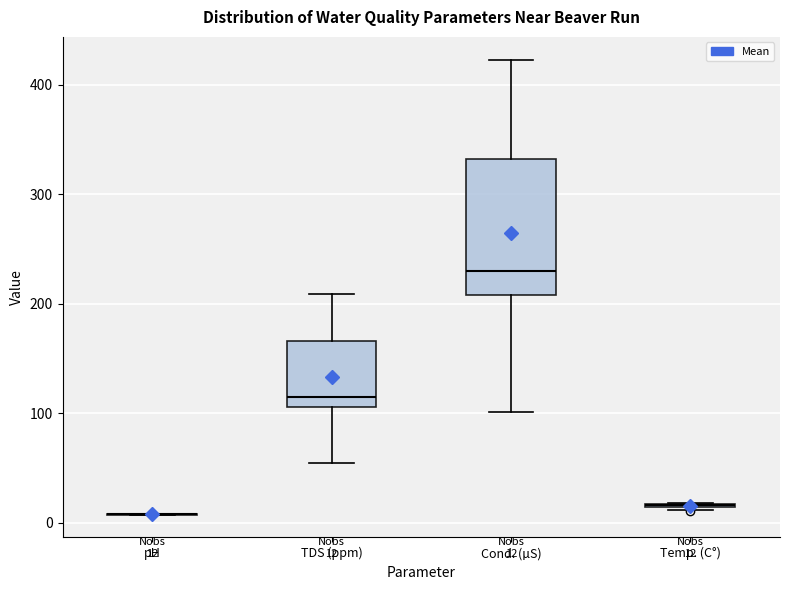

Comparing the boxes themselves (not the whiskers), which one is the tallest?

Cond. (µS)